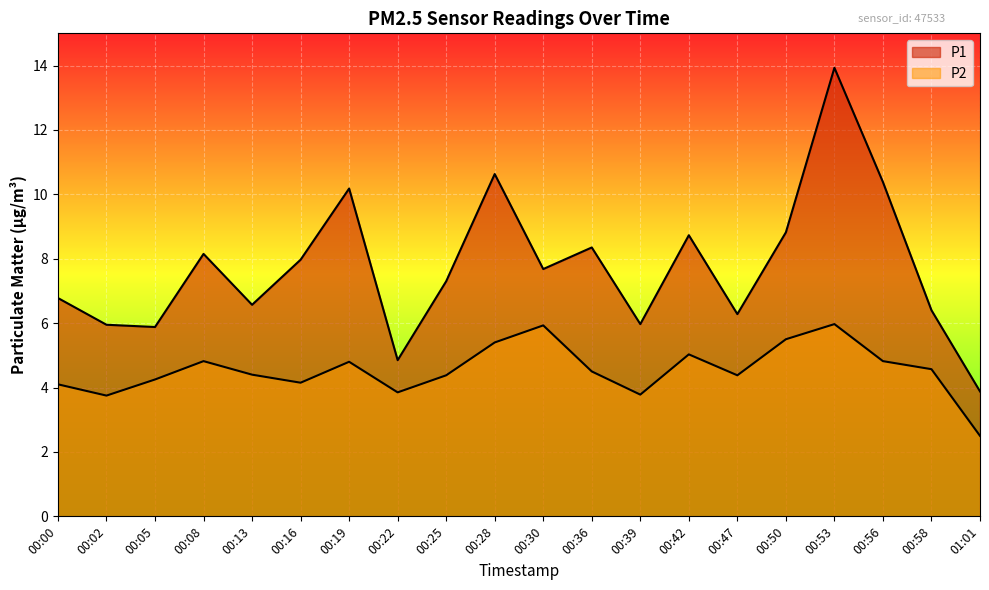

Is it true that P2 equals 4.1 at 00:00?

True